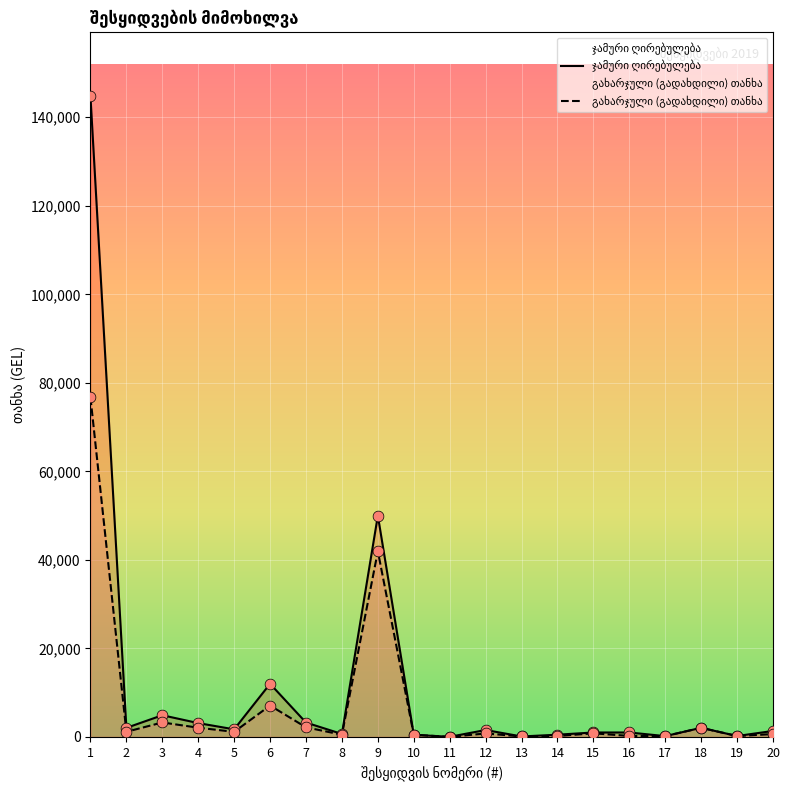

Which series has the largest total across all categories?

ჯამური ღირებულება